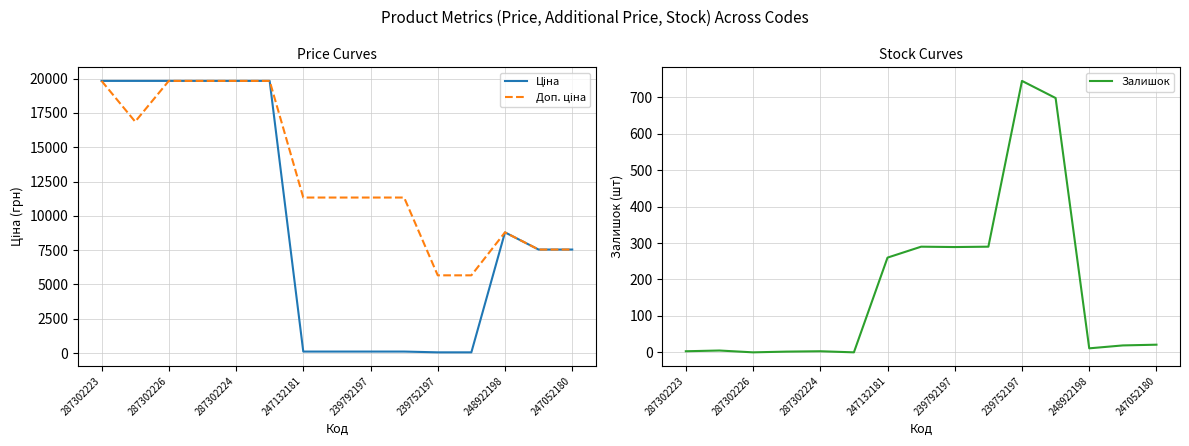

How many categories are shown in the chart?

15